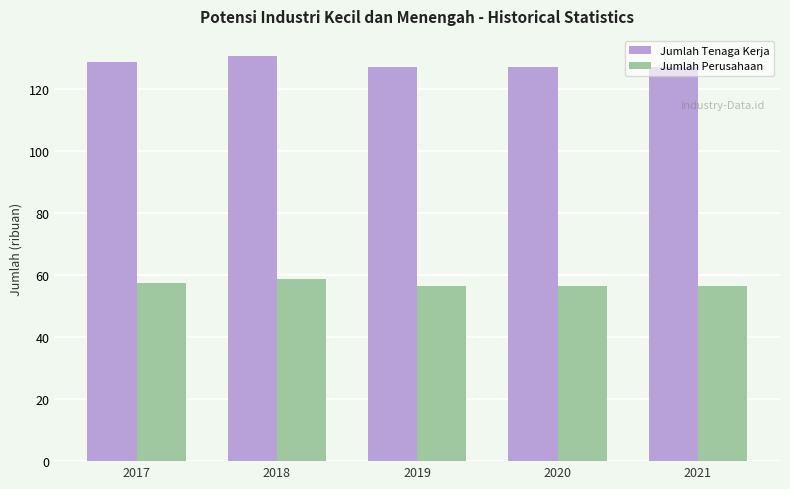

Reading left to right, list all the values displayed in this chart.

Jumlah Tenaga Kerja: 2017=128.6	2018=130.4	2019=126.8	2020=126.8	2021=126.8
Jumlah Perusahaan: 2017=57.2	2018=58.7	2019=56.4	2020=56.4	2021=56.4